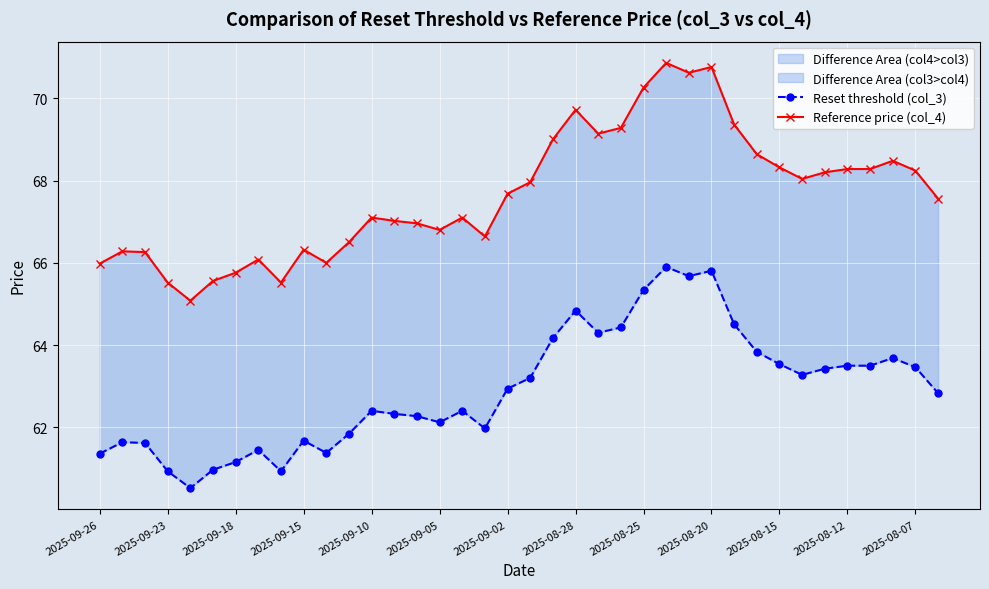

Is this an area chart (filled region under the line)?

No